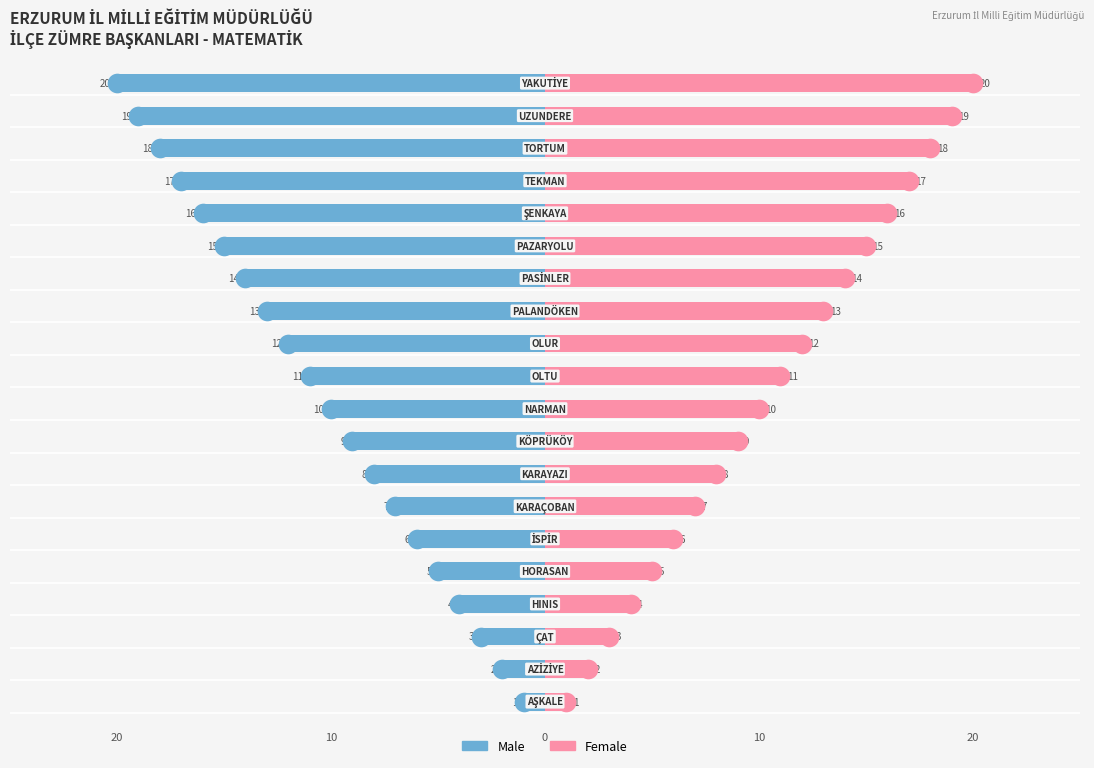

Which series reaches the maximum Y coordinate?

Female